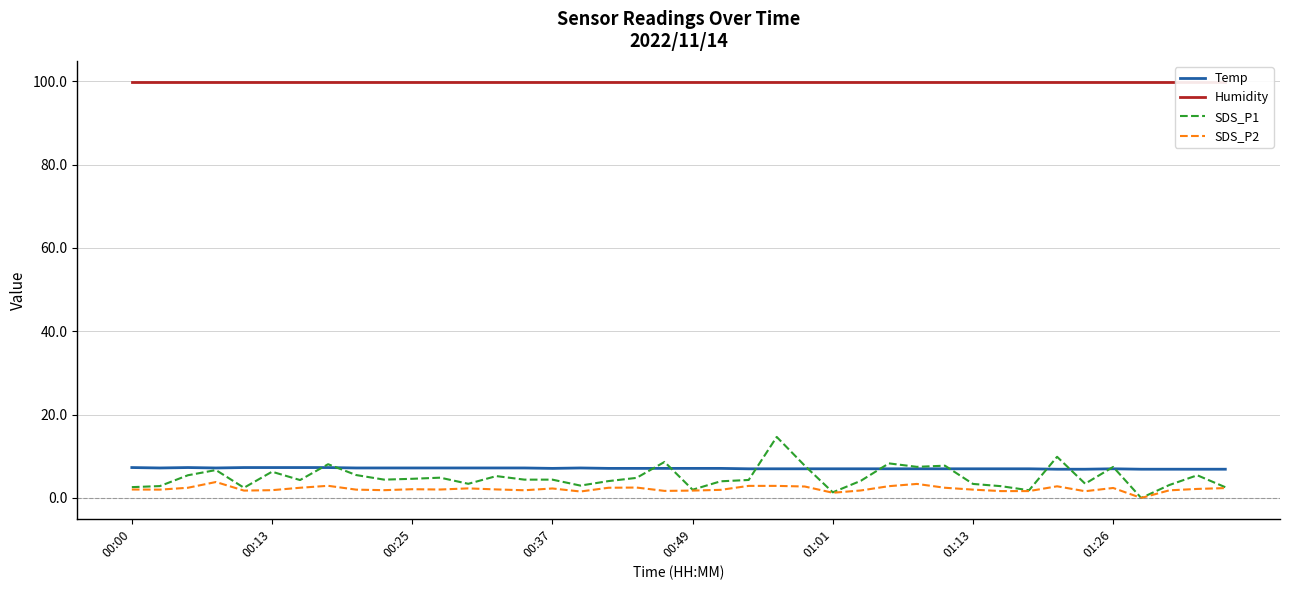

True or false: Temp and SDS_P2 intersect in this chart.

False